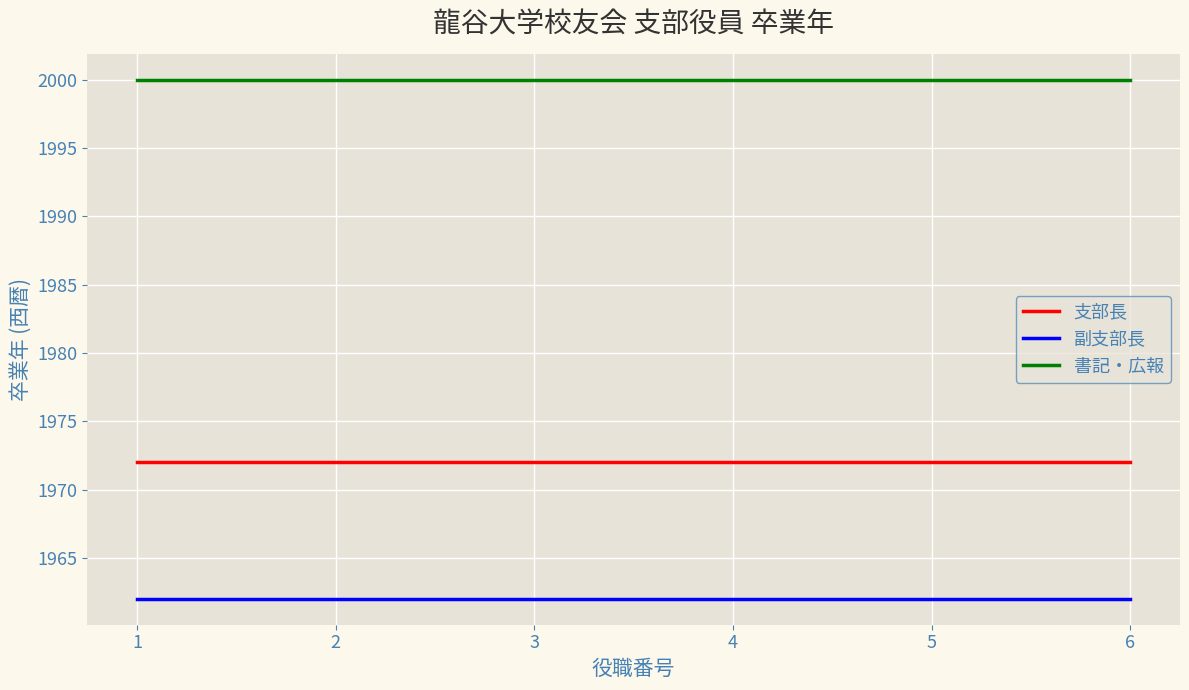

Is the value of 副支部長 at 5 greater than the value of 支部長 at 4?

No